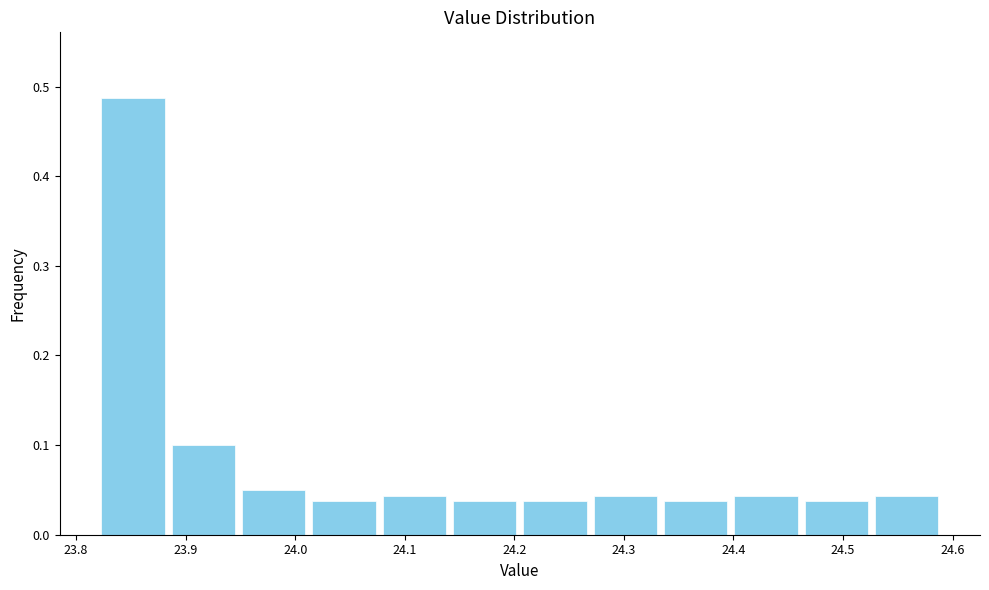

How tall is the bar that spans 24.46 to 24.53 on the x-axis? Neither the bar edges nor the heights are printed on the chart, so give them approximately, as read against the axes.

0.04